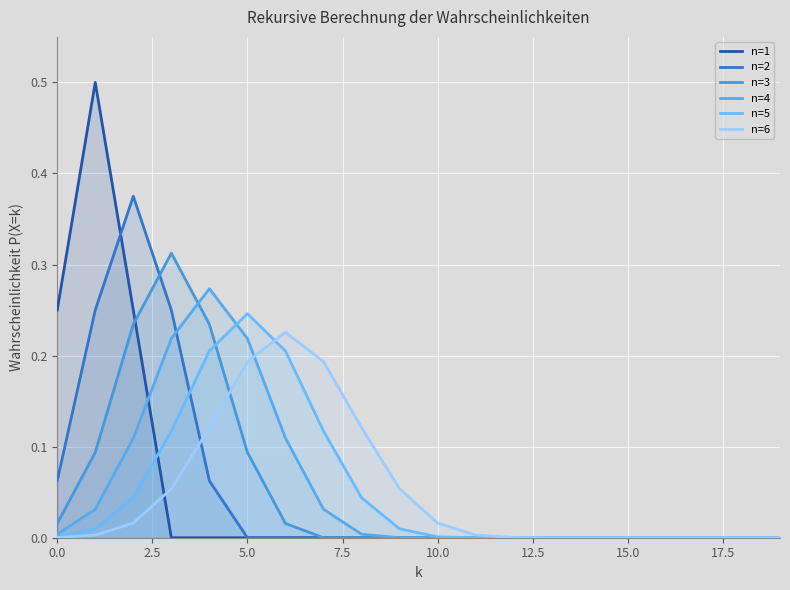

What are all the series names shown in the legend?

n=1, n=2, n=3, n=4, n=5, n=6